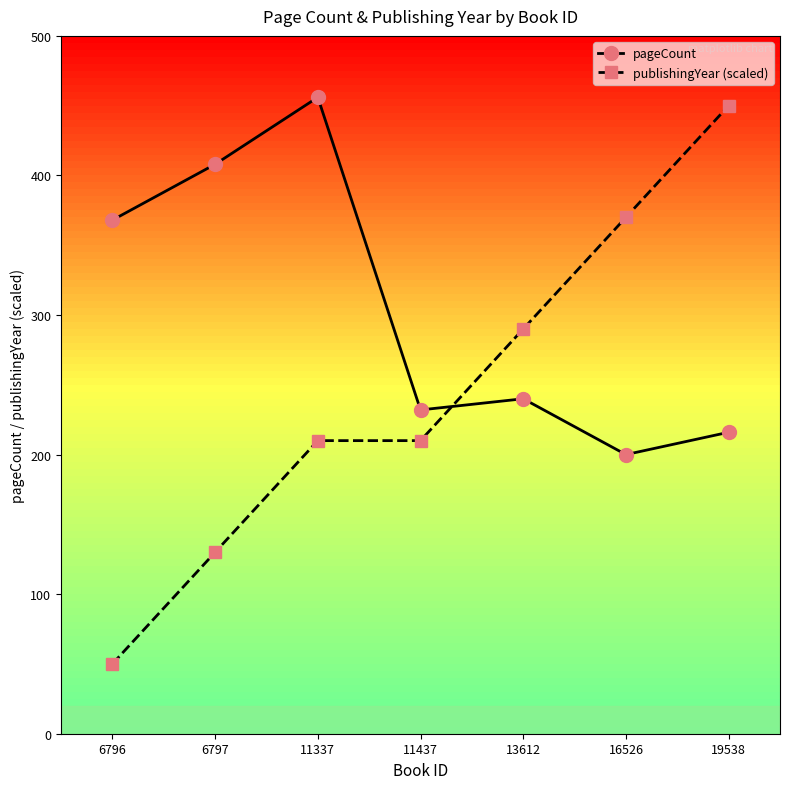

At how many categories does at least one series exceed 251?

6